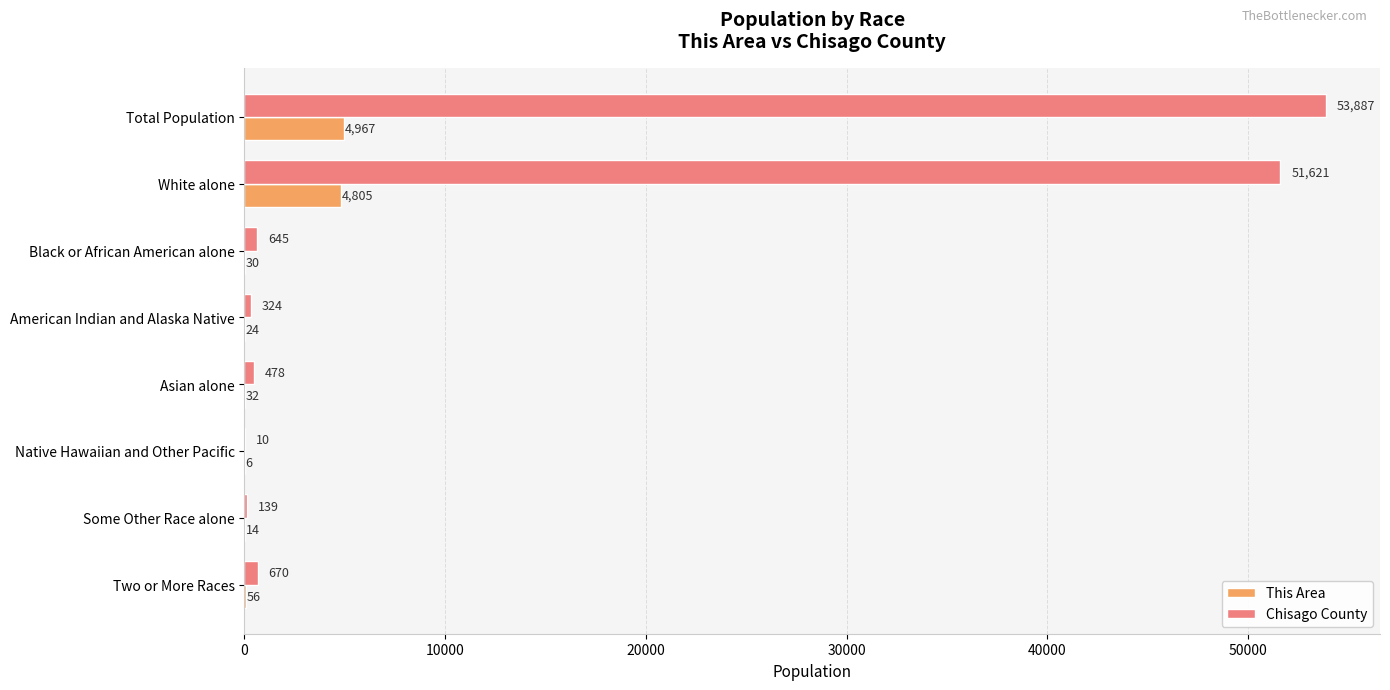

What is the maximum value shown in the chart?

53887